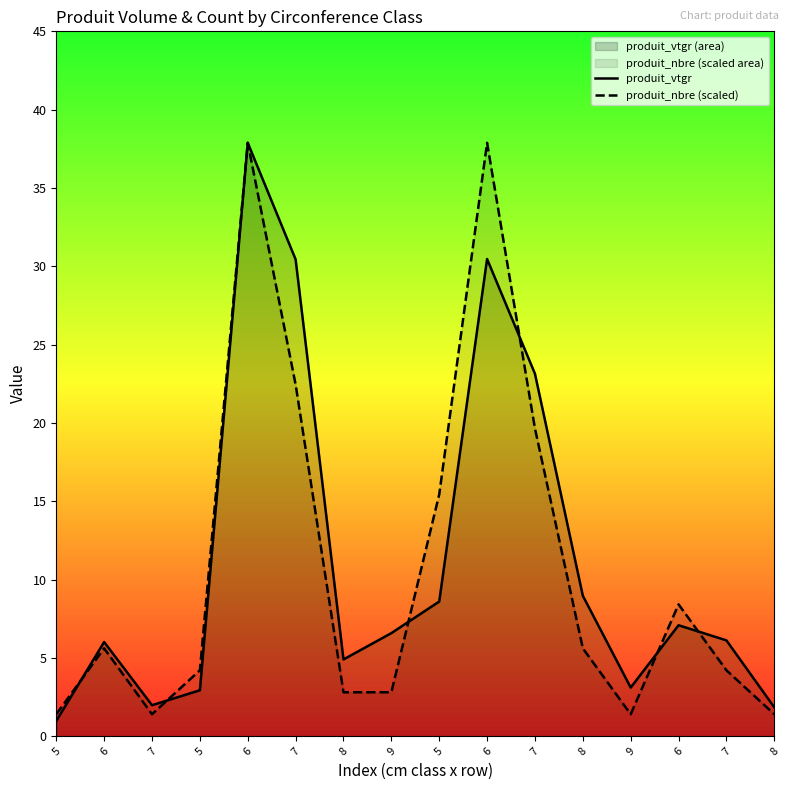

At how many categories does at least one series exceed 10?

5